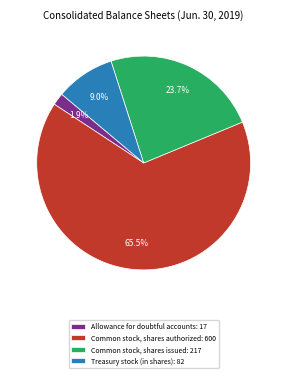

The Common stock, shares authorized slice represents 58% of the pie. True or false?

False